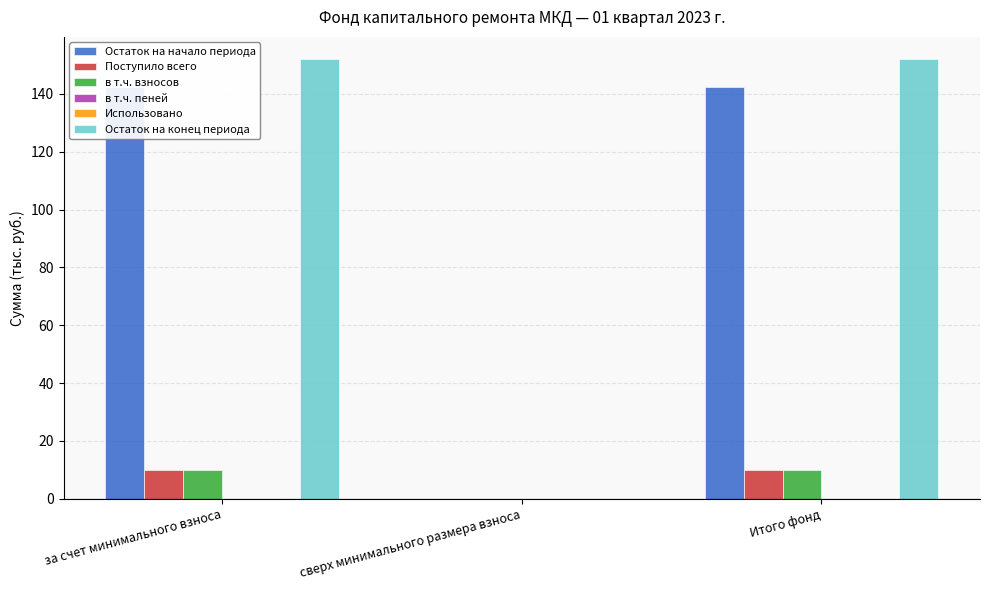

At how many categories does at least one series exceed 97?

2